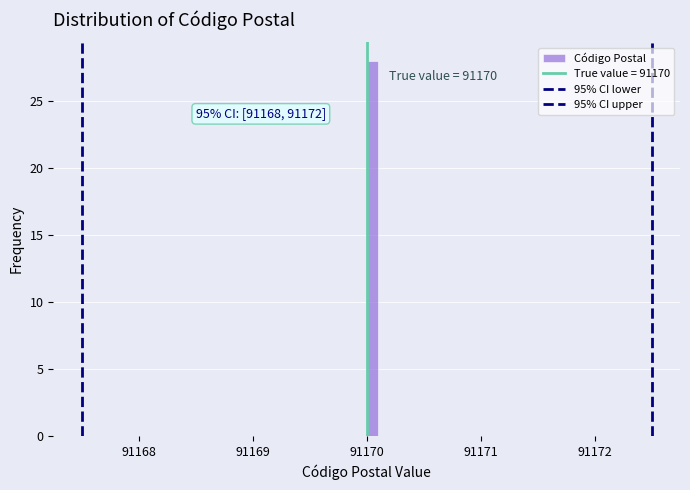

Around what value on the x-axis is the tallest bar? Give the approximate position of its centre, as read against the axis.

91170.1